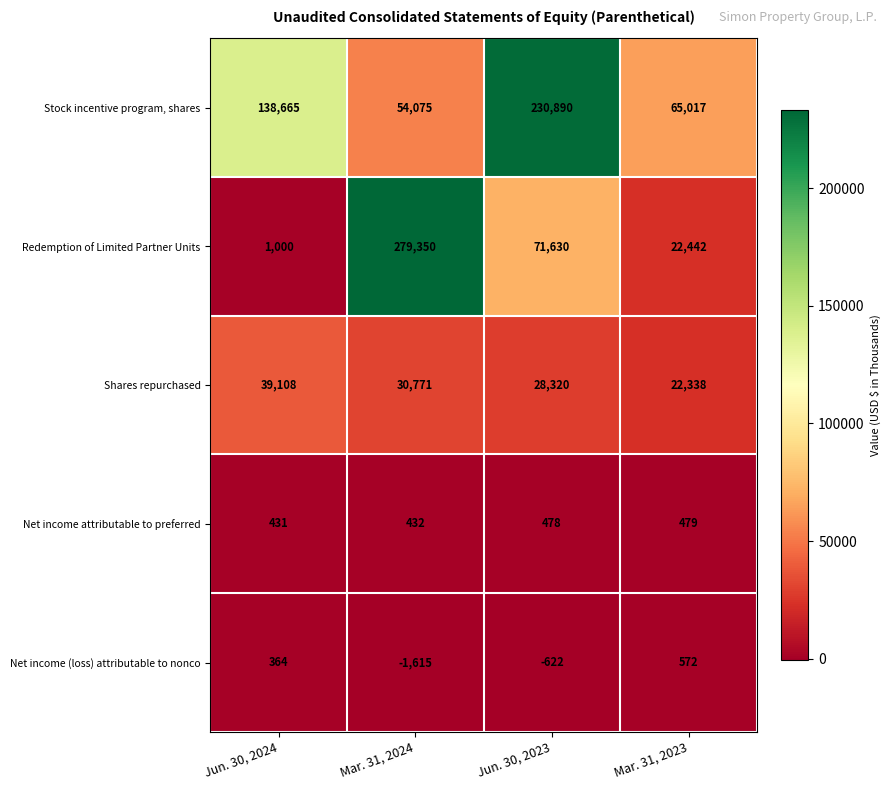

What is the approximate value of Stock incentive program, shares at Mar. 31, 2024?

54075